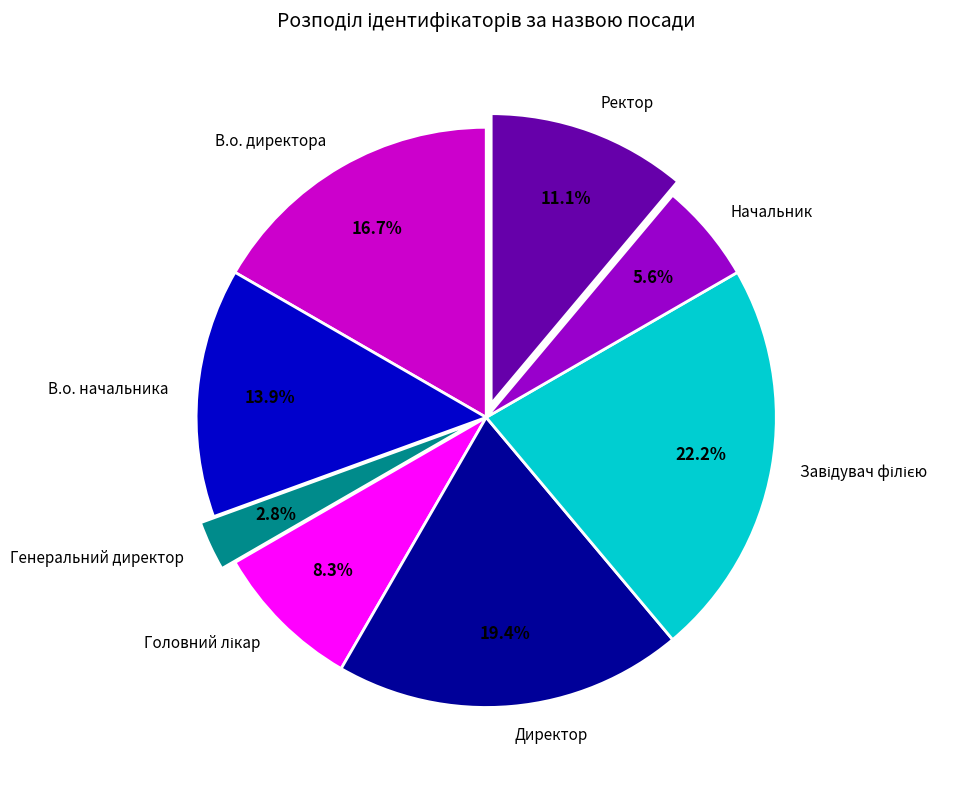

Which slice is the smallest?

Генеральний директор